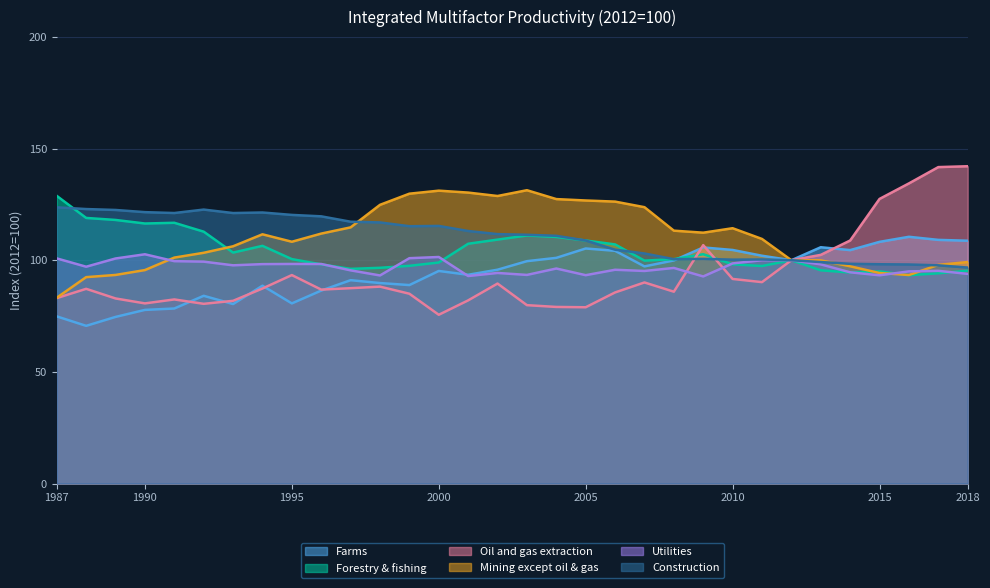

Reading left to right, list all the values displayed in this chart.

Farms: 1987=74.8	1988=70.6	1989=74.6	1990=77.8	1991=78.4	1992=84.1	1993=80.4	1994=88.6	1995=80.7	1996=86.4	1997=91.1	1998=89.8	1999=88.9	2000=95.2	2001=93.5	2002=95.8	2003=99.6	2004=101.1	2005=105.3	2006=104.2	2007=97.2	2008=99.9	2009=105.7	2010=104.6	2011=102.0	2012=100.0	2013=105.8	2014=104.5	2015=108.2	2016=110.5	2017=109.1	2018=108.7
Forestry & fishing: 1987=128.8	1988=118.9	1989=118.0	1990=116.5	1991=116.8	1992=112.8	1993=103.4	1994=106.5	1995=100.5	1996=98.1	1997=96.1	1998=96.6	1999=97.5	2000=99.0	2001=107.4	2002=109.2	2003=111.1	2004=110.4	2005=108.8	2006=107.1	2007=99.8	2008=100.5	2009=102.7	2010=98.2	2011=97.4	2012=100.0	2013=95.5	2014=94.5	2015=95.0	2016=93.3	2017=94.2	2018=95.3
Oil and gas extraction: 1987=83.0	1988=87.2	1989=82.9	1990=80.7	1991=82.4	1992=80.5	1993=81.8	1994=87.3	1995=93.4	1996=86.8	1997=87.5	1998=88.2	1999=85.0	2000=75.6	2001=82.0	2002=89.5	2003=79.9	2004=79.1	2005=78.9	2006=85.6	2007=90.0	2008=85.9	2009=106.8	2010=91.6	2011=90.2	2012=100.0	2013=102.4	2014=108.8	2015=127.5	2016=134.4	2017=141.7	2018=142.1
Mining except oil & gas: 1987=83.2	1988=92.4	1989=93.4	1990=95.6	1991=101.2	1992=103.3	1993=106.3	1994=111.6	1995=108.3	1996=111.9	1997=114.7	1998=124.8	1999=129.8	2000=131.2	2001=130.3	2002=128.8	2003=131.4	2004=127.4	2005=126.8	2006=126.3	2007=123.8	2008=113.2	2009=112.3	2010=114.3	2011=109.5	2012=100.0	2013=99.9	2014=97.3	2015=94.3	2016=93.4	2017=97.9	2018=99.2
Utilities: 1987=100.8	1988=97.1	1989=100.8	1990=102.7	1991=99.6	1992=99.4	1993=97.7	1994=98.3	1995=98.3	1996=98.3	1997=95.5	1998=93.2	1999=100.9	2000=101.4	2001=92.9	2002=94.3	2003=93.4	2004=96.3	2005=93.3	2006=95.7	2007=95.2	2008=96.5	2009=92.7	2010=98.6	2011=100.0	2012=100.0	2013=98.1	2014=94.6	2015=93.3	2016=95.0	2017=95.2	2018=93.9
Construction: 1987=123.7	1988=122.9	1989=122.5	1990=121.5	1991=121.1	1992=122.7	1993=121.1	1994=121.4	1995=120.3	1996=119.7	1997=117.3	1998=116.9	1999=115.2	2000=115.4	2001=113.1	2002=111.7	2003=111.4	2004=110.9	2005=108.8	2006=104.7	2007=103.0	2008=100.5	2009=100.6	2010=100.3	2011=100.3	2012=100.0	2013=99.2	2014=98.4	2015=98.2	2016=98.1	2017=97.7	2018=96.7